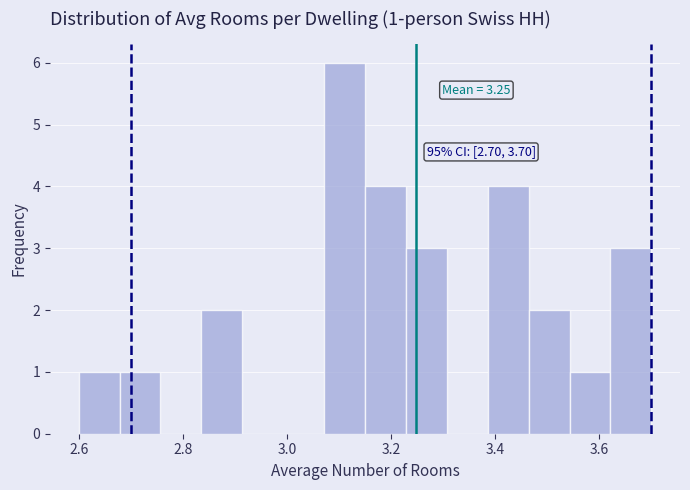

Around what value on the x-axis is the tallest bar? Give the approximate position of its centre, as read against the axis.

3.12